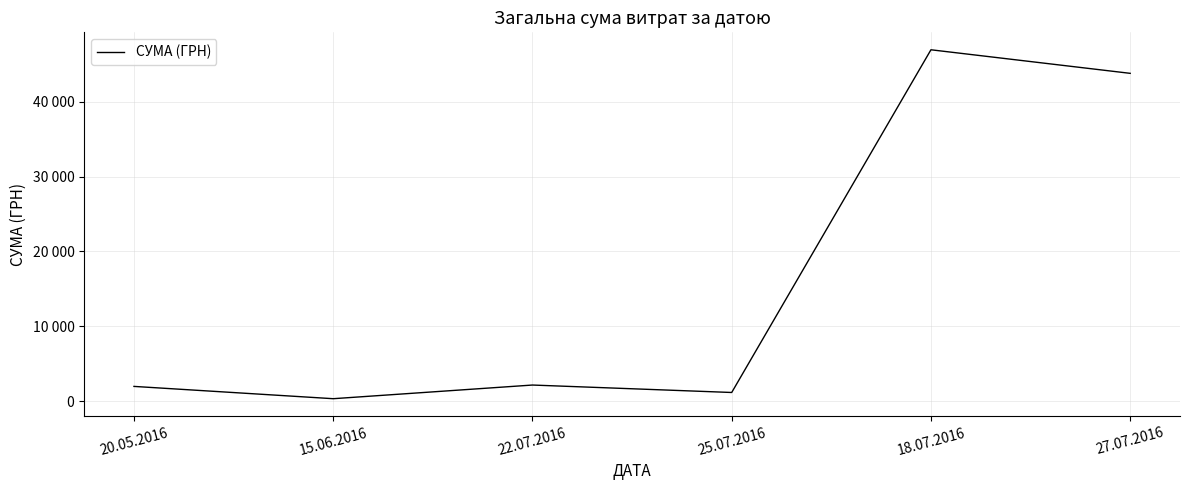

Rank the categories by value from lowest to highest.

15.06.2016, 25.07.2016, 20.05.2016, 22.07.2016, 27.07.2016, 18.07.2016